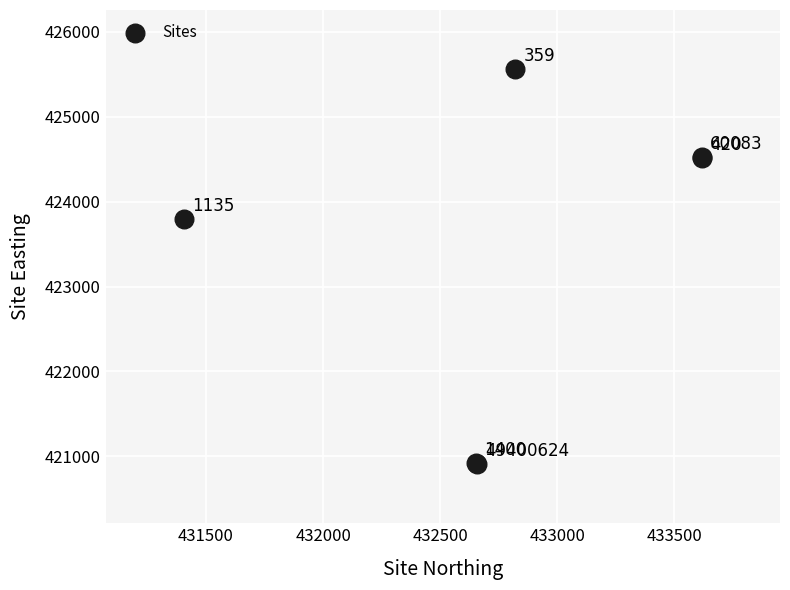

What Y value in the scatter plot is closest to 423234?

423797